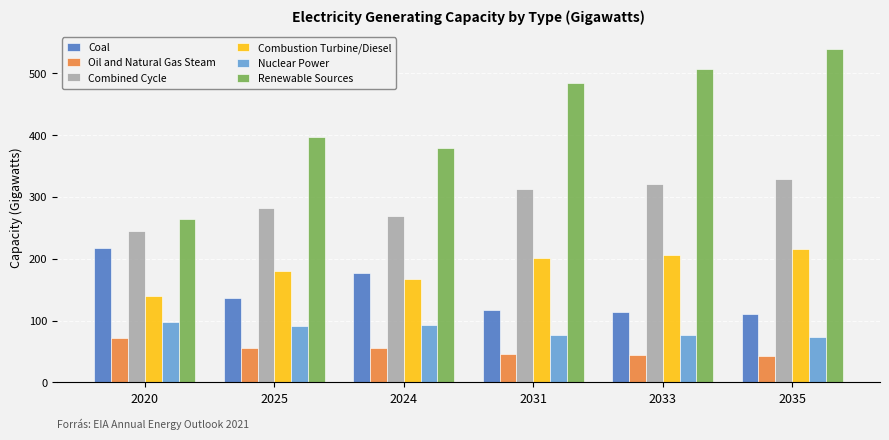

What is the total value across all series at 2035?

1311.4